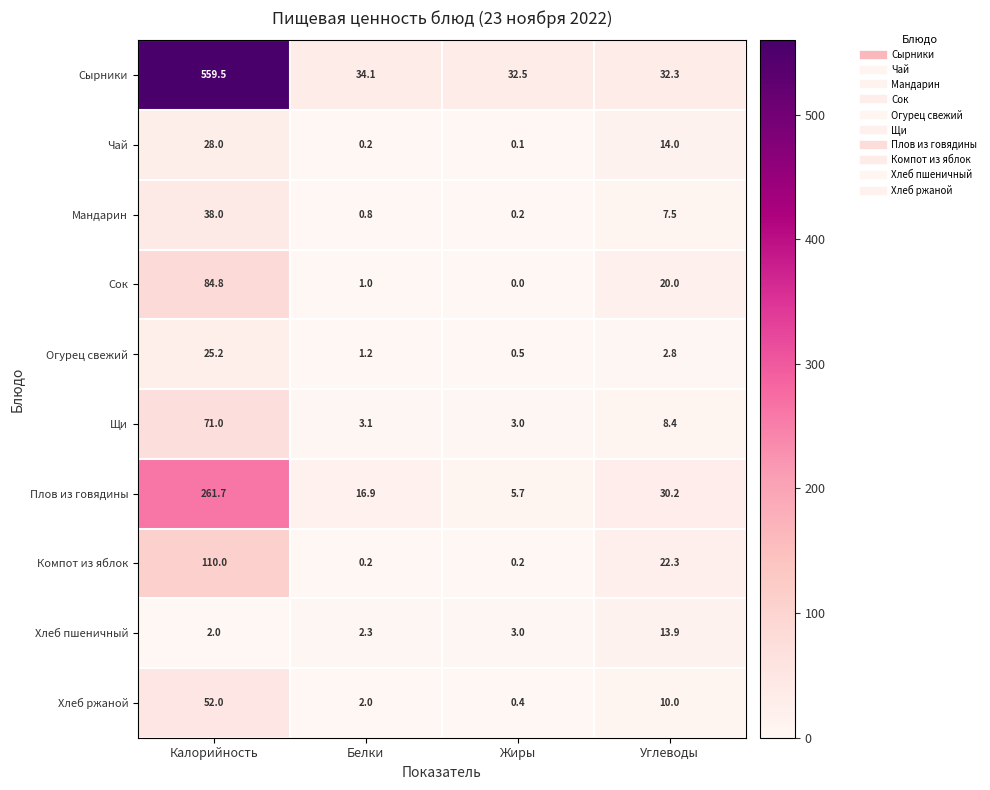

Which series has the largest total across all categories?

Сырники